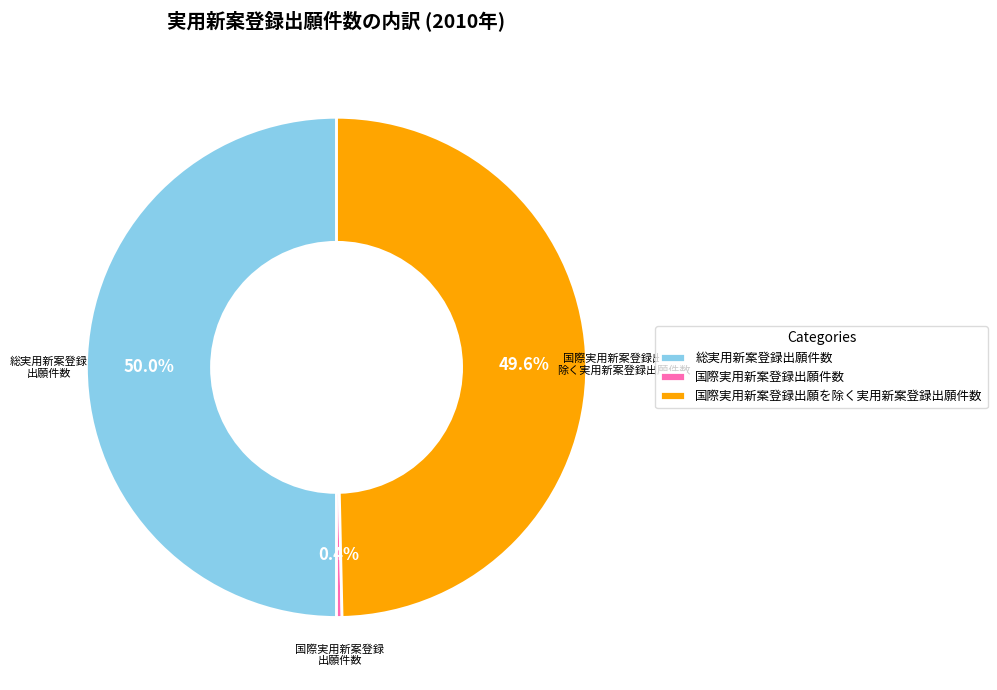

What is the smallest slice in the pie chart?

国際実用新案登録出願件数